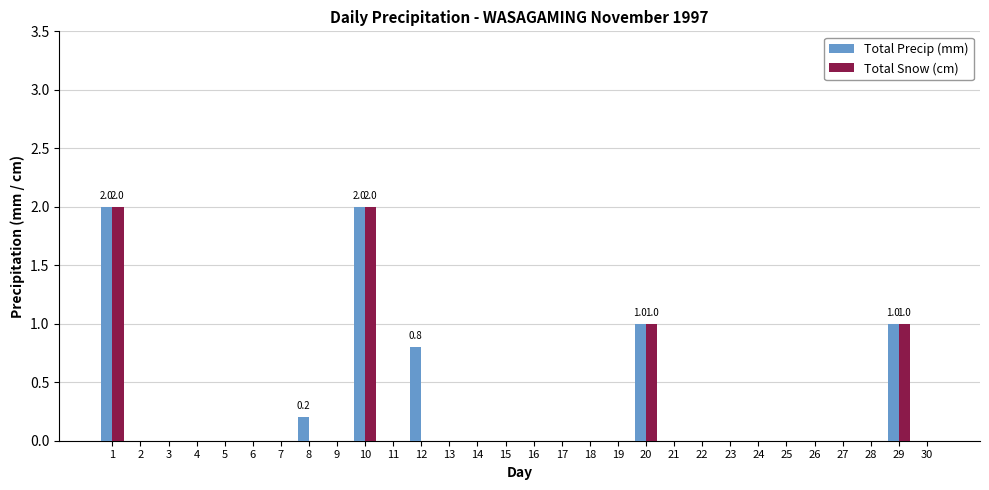

Is it true that Total Snow (cm) equals 1.2 at 3?

False